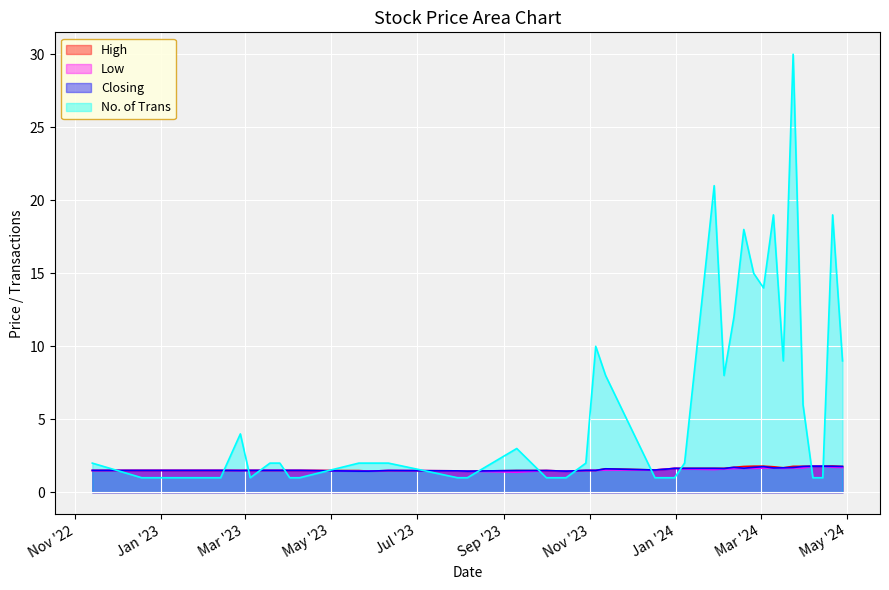

What is the difference between the maximum and second lowest values in the High series?

0.4